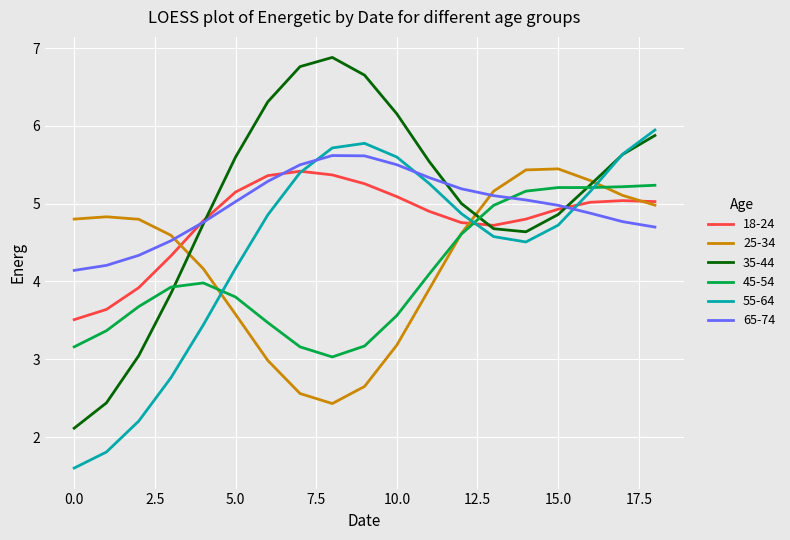

What is the smallest value displayed?

1.6